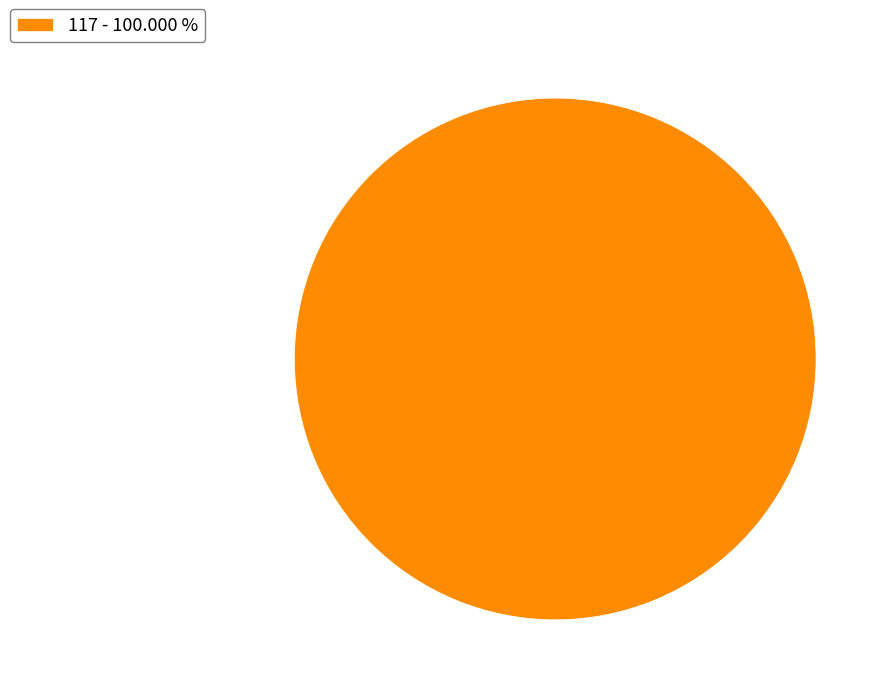

Rank the categories by value from lowest to highest.

117 - 100.000 %